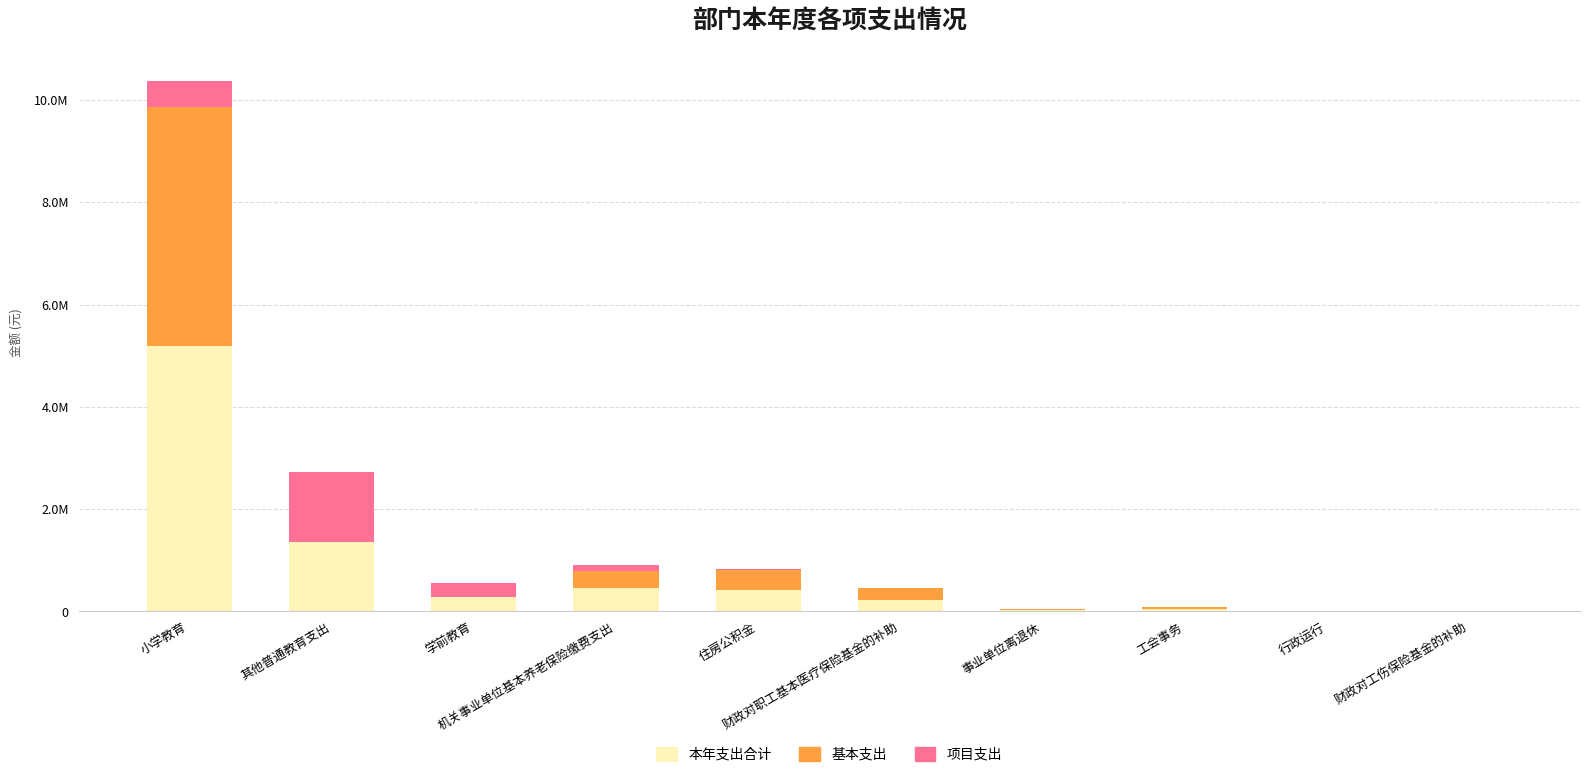

What are all the series names shown in the legend?

本年支出合计, 基本支出, 项目支出